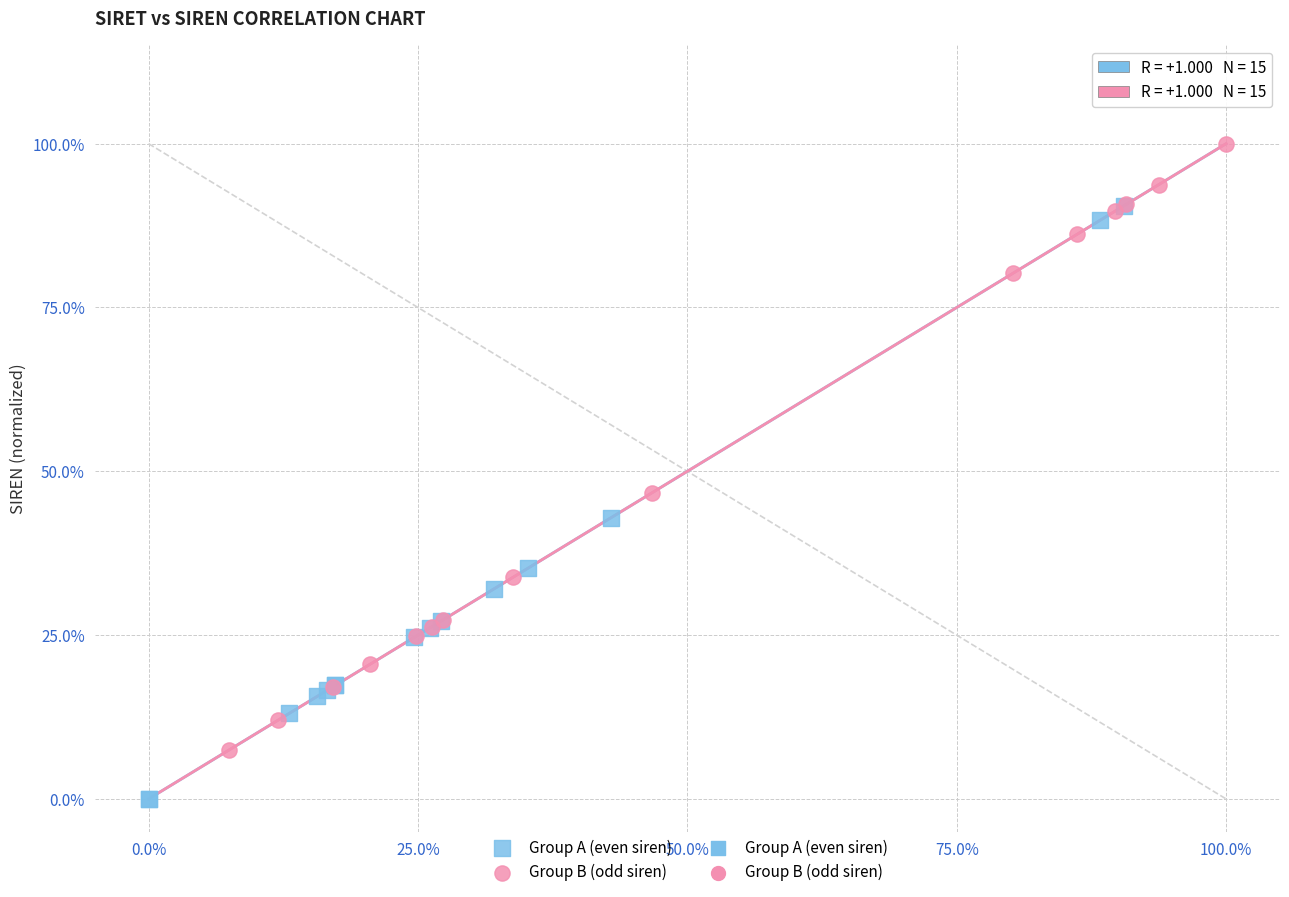

Which series contains the highest Y value?

Group B (odd siren)